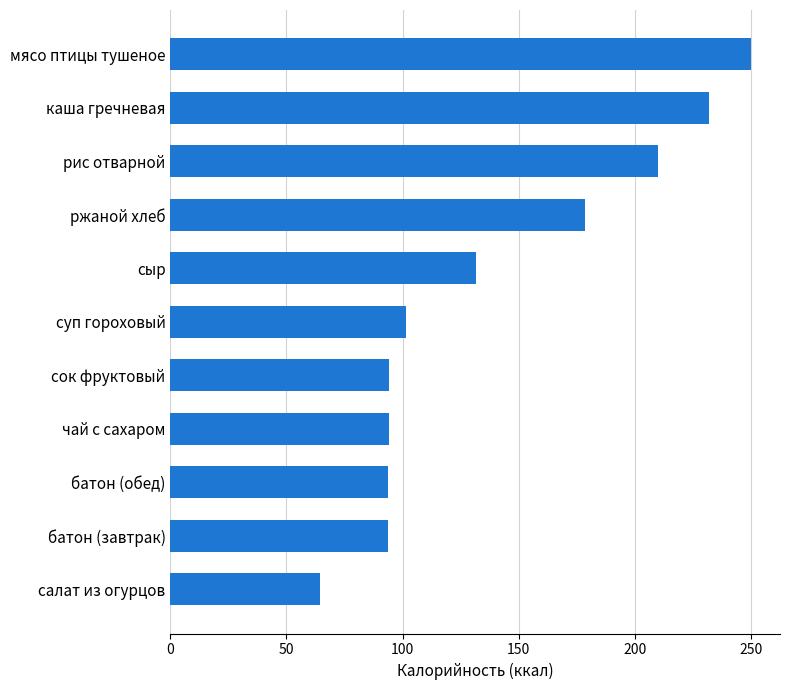

What is the maximum value shown in the chart?

250.0